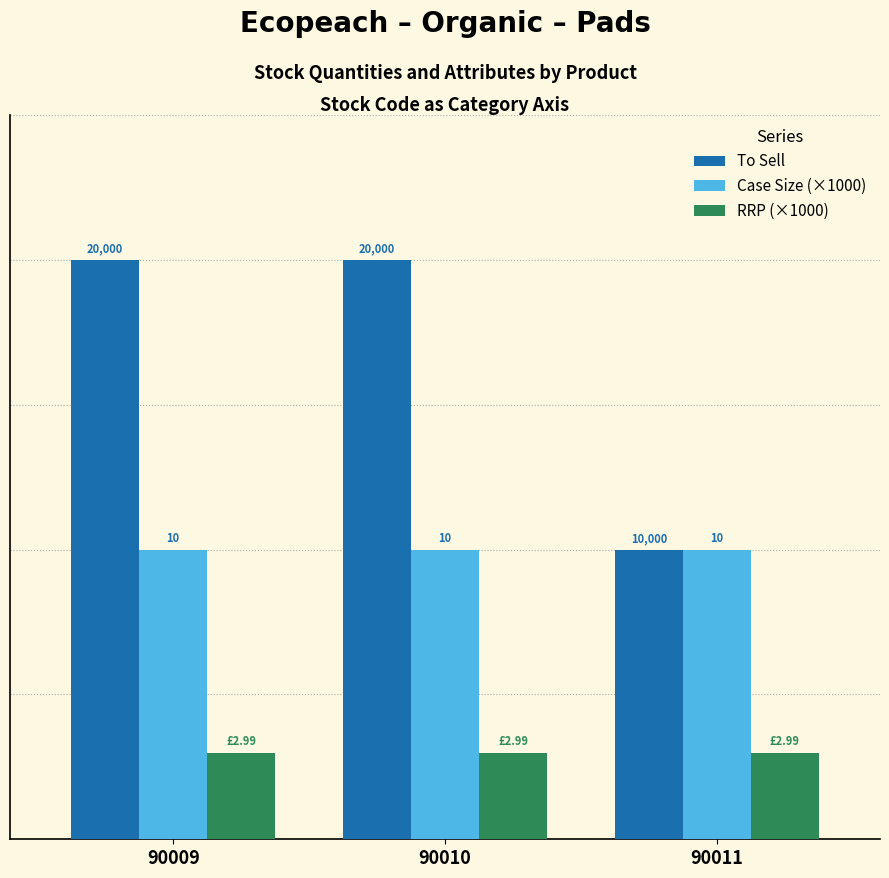

Which series changed the most between 90009 and 90011?

To Sell